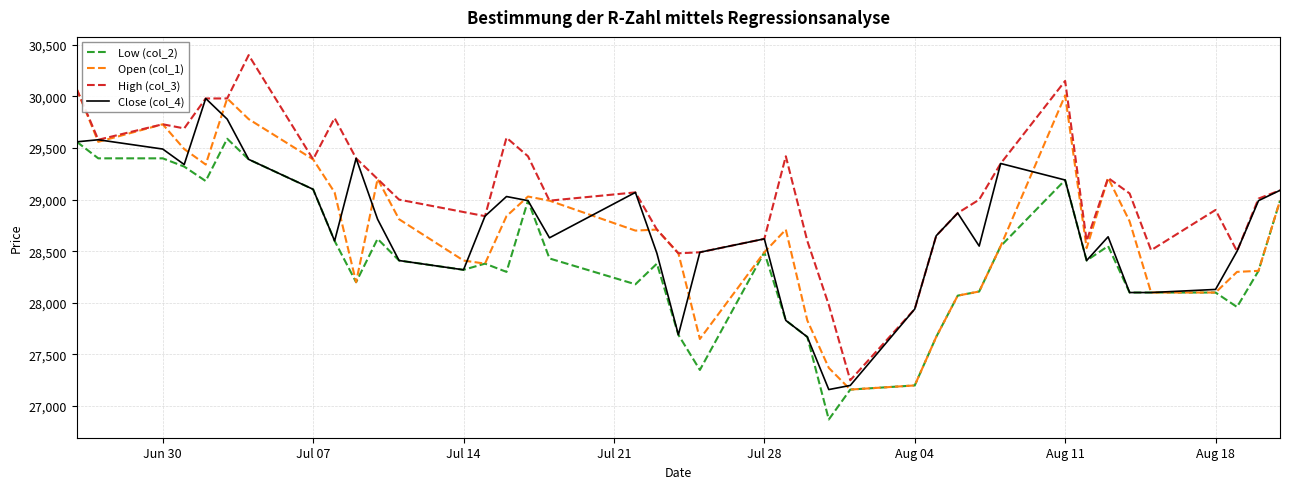

Which series has the largest total across all categories?

High (col_3)